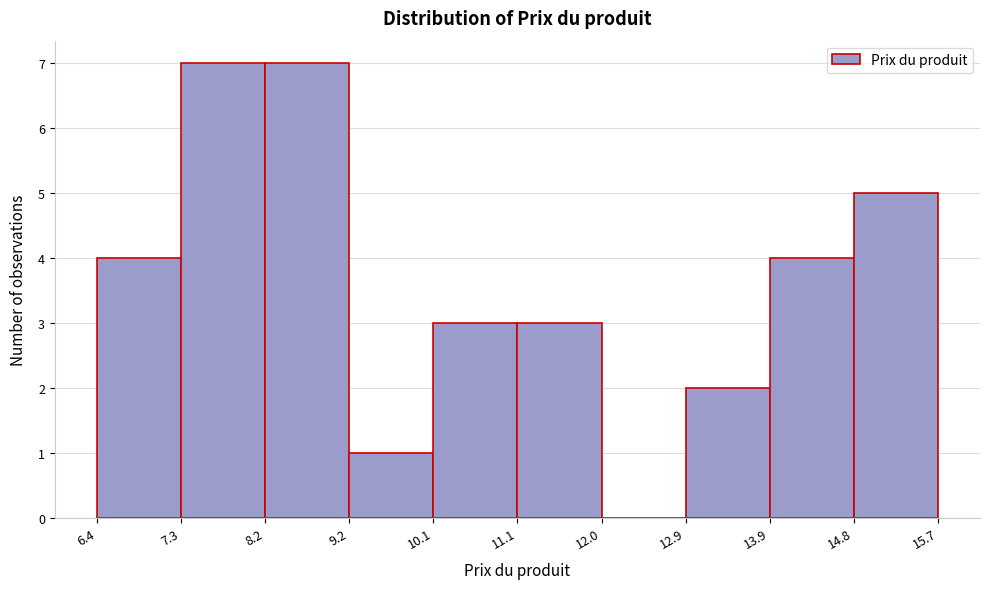

How tall is the bar that spans 11.1 to 12.0 on the x-axis? The values are not printed on the chart, so give them approximately, as read against the axis.

3